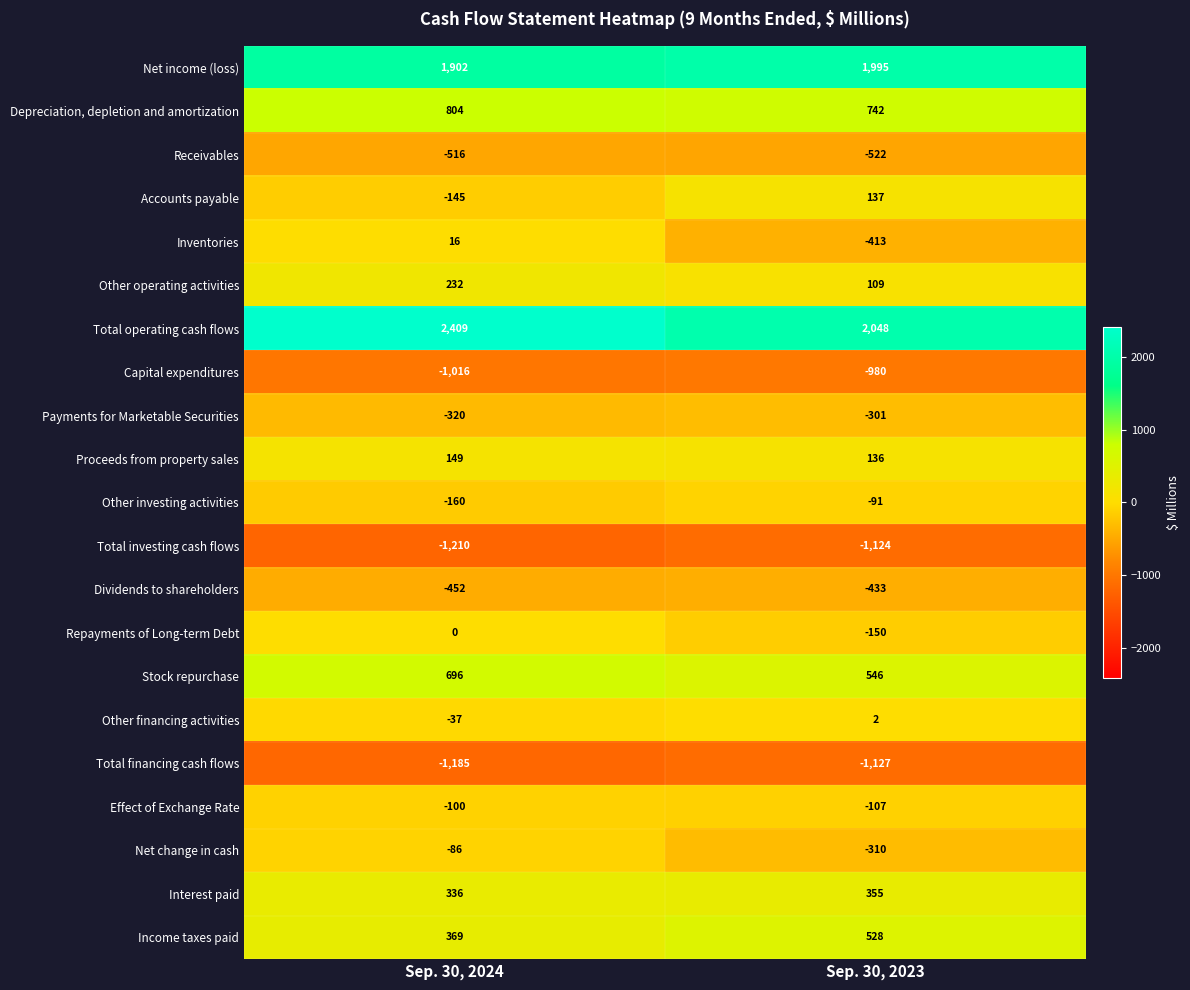

What is the difference between the maximum and minimum values in the Other investing activities series?

69